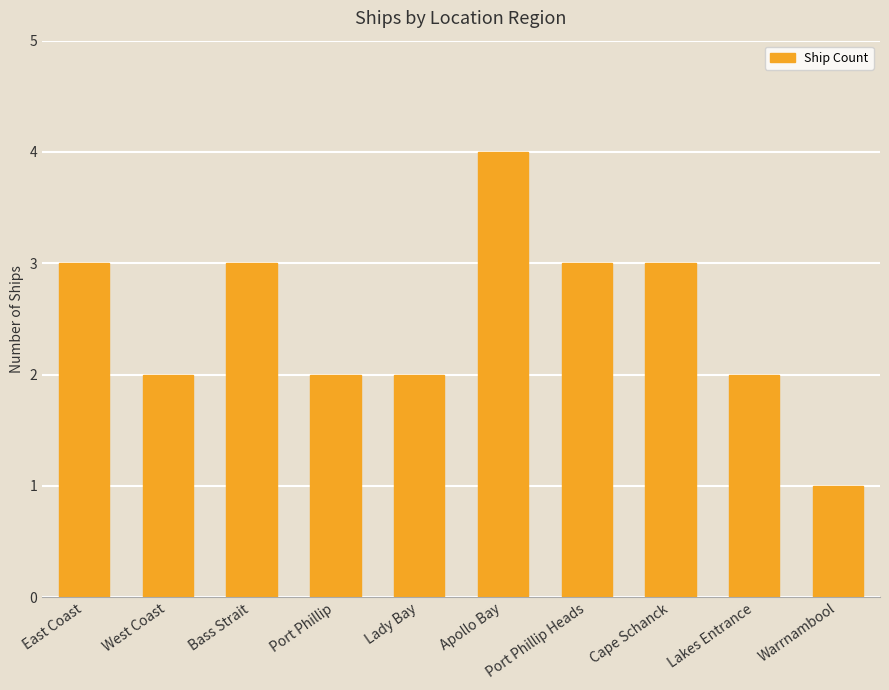

Reading right to left, transcribe all the data shown in this chart.

1	2	3	3	4	2	2	3	2	3